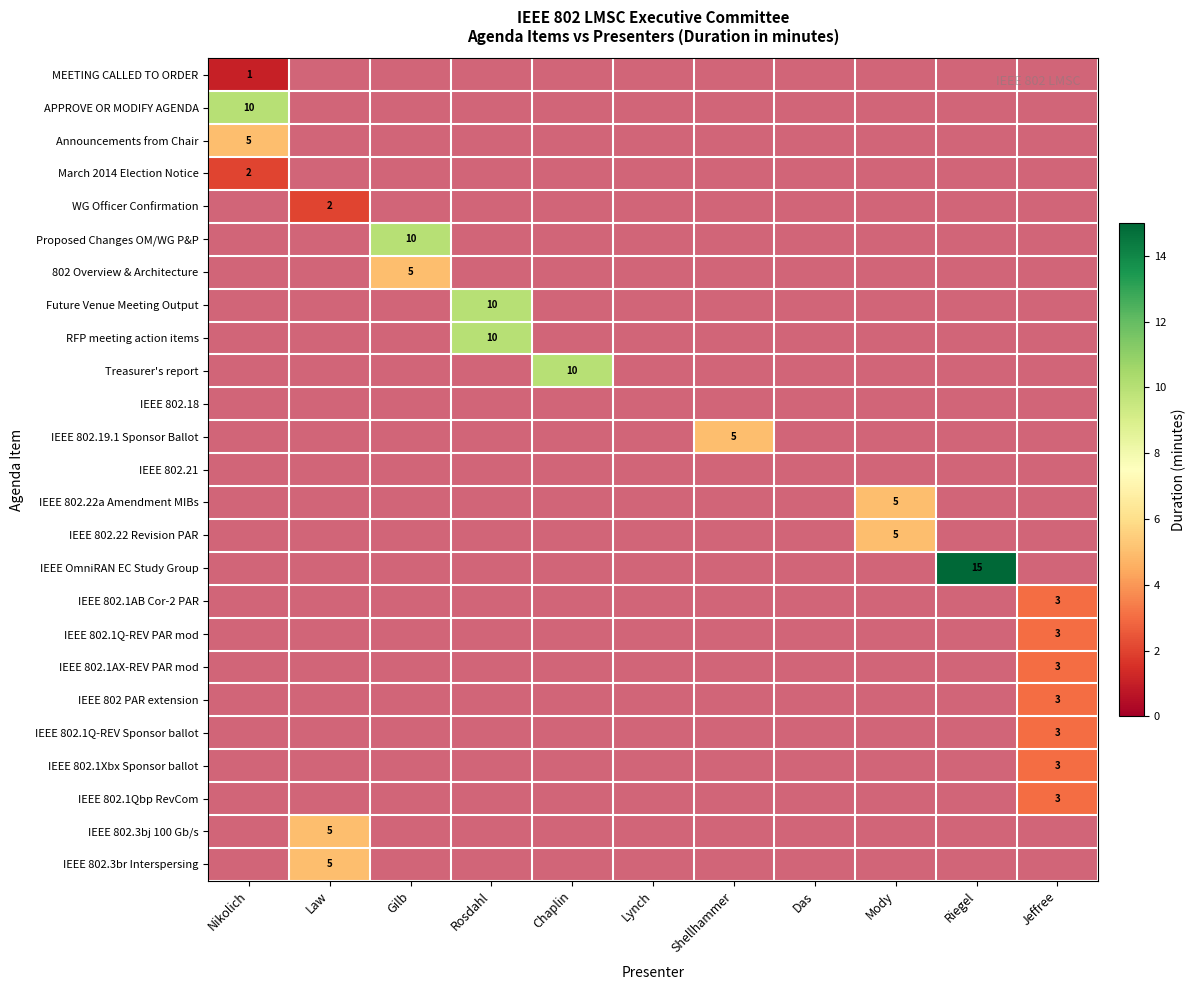

Which series has the largest total across all categories?

IEEE OmniRAN EC Study Group